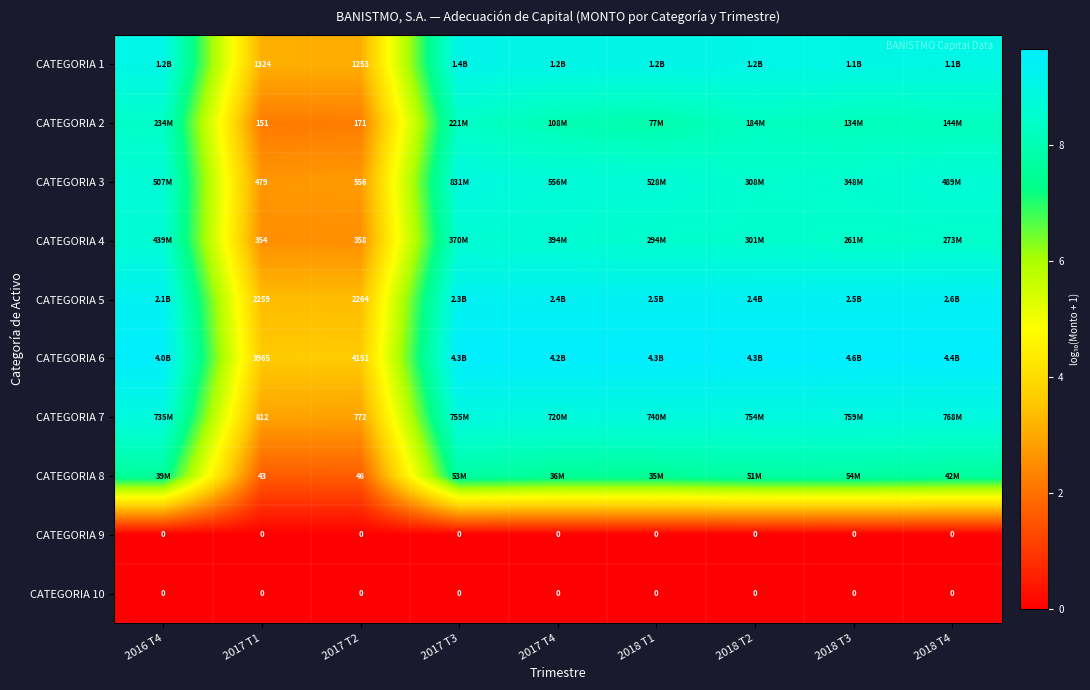

Is the value of CATEGORIA 9 at 2016 T4 greater than the value of CATEGORIA 4 at 2017 T2?

No